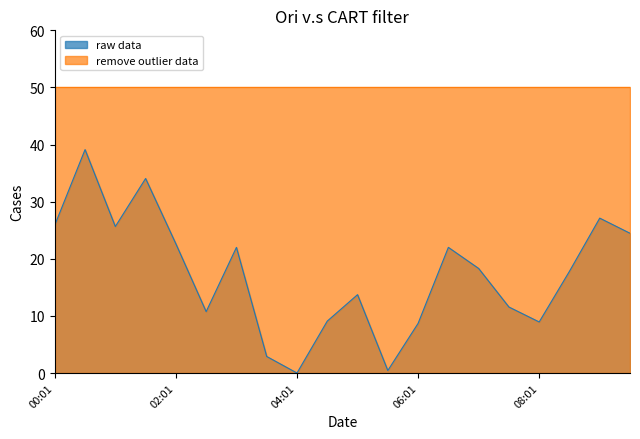

Read the value at 03:01.

22.0